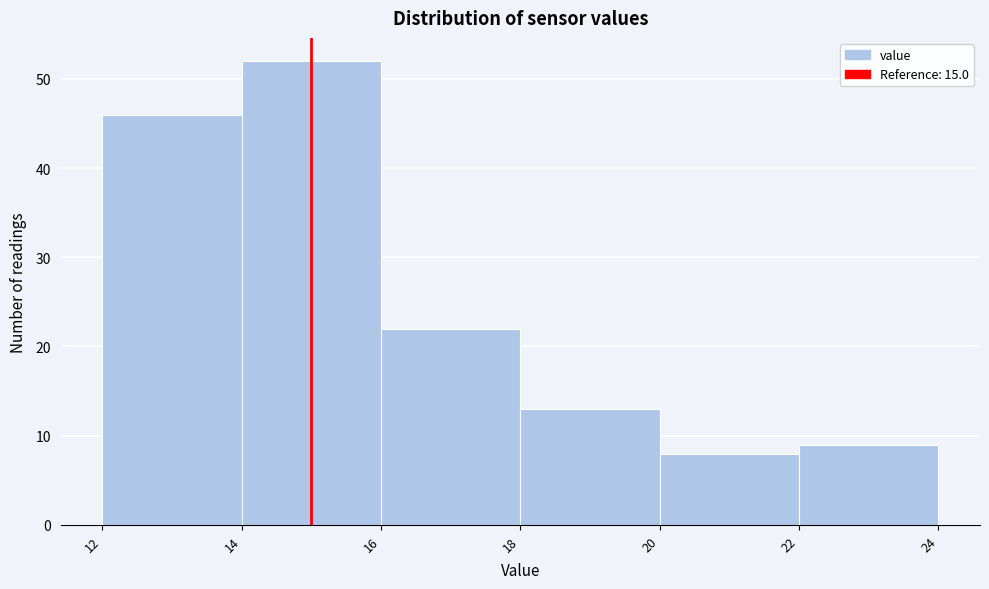

Over which range of the x-axis is the bar tallest?

14 to 16